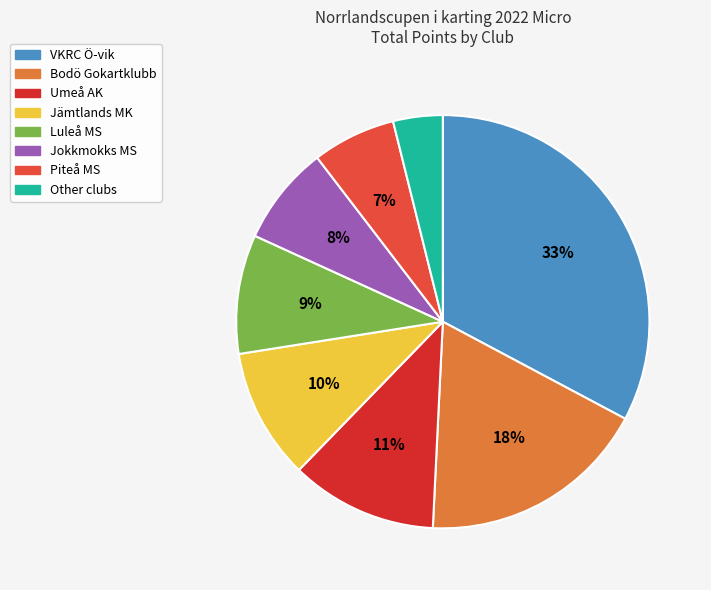

Count the number of slices in the pie.

8